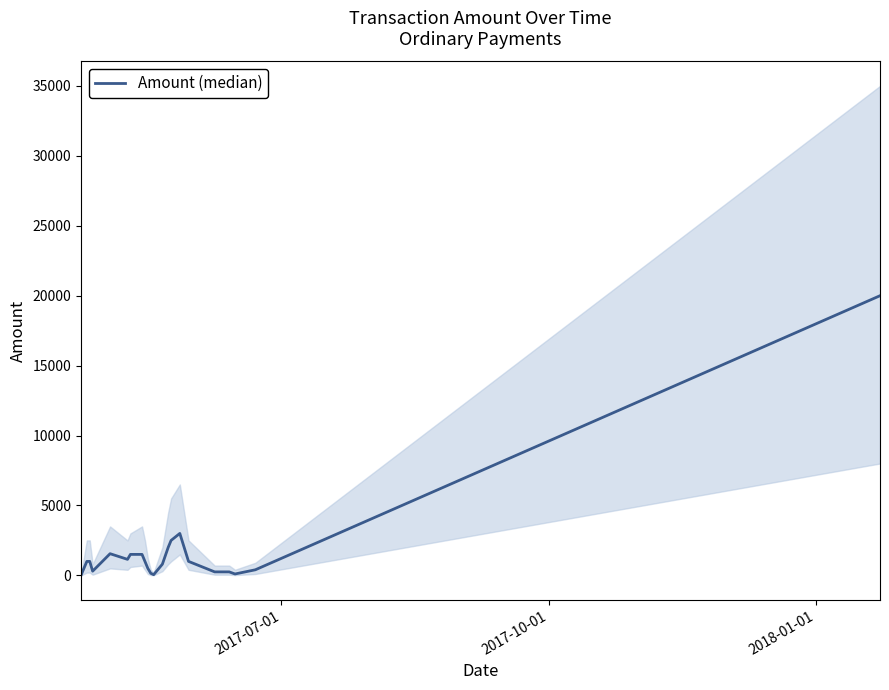

What is the sum of all values?

39999